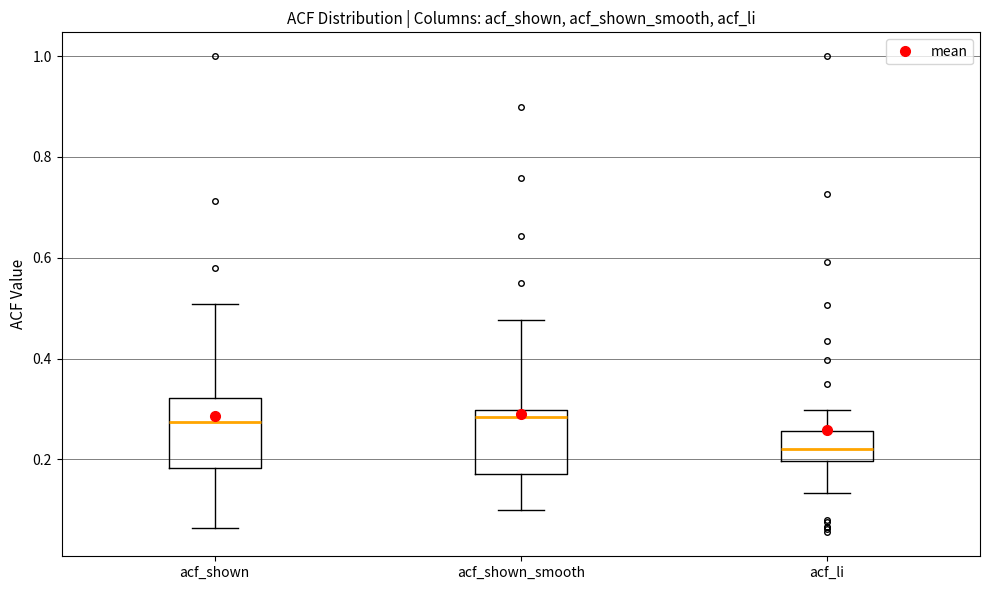

Where does the median line of the box for acf_shown_smooth sit on the y-axis? The values are not printed on the chart, so give them approximately, as read against the axis.

0.28